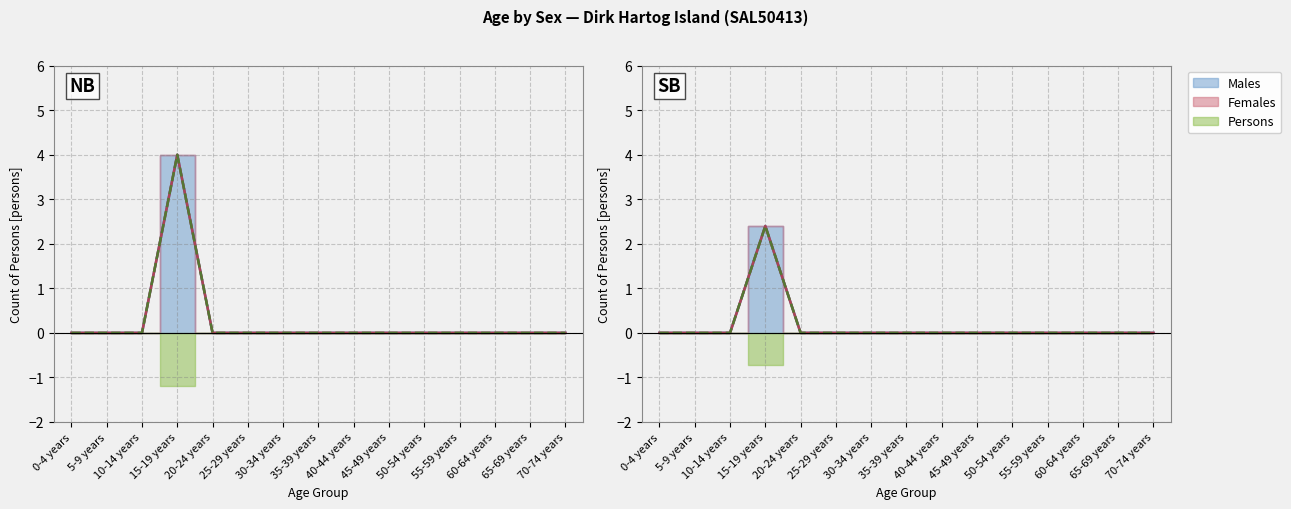

The value of Persons at 55-59 years is 1. True or false?

False